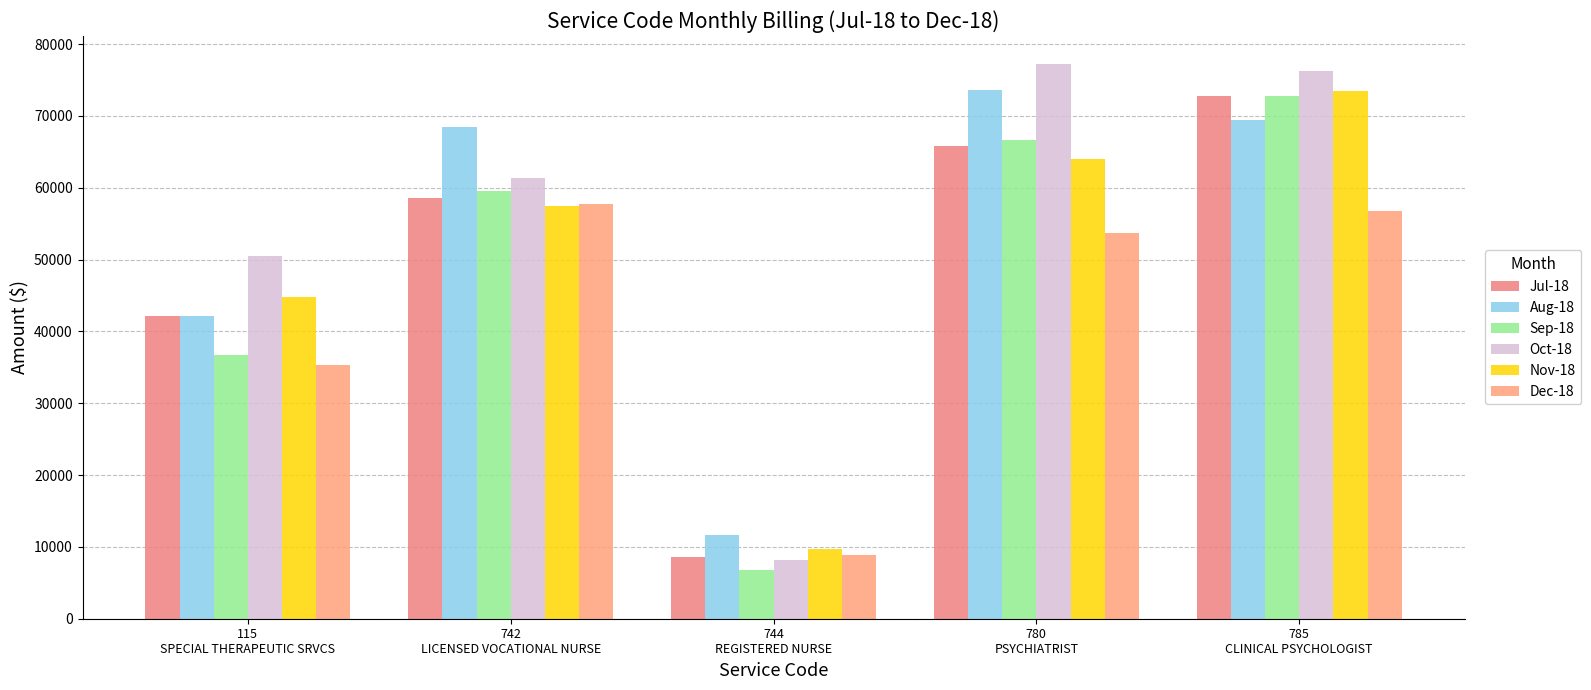

What is the value of the Dec-18 bar at the 4th from the left?

53750.0